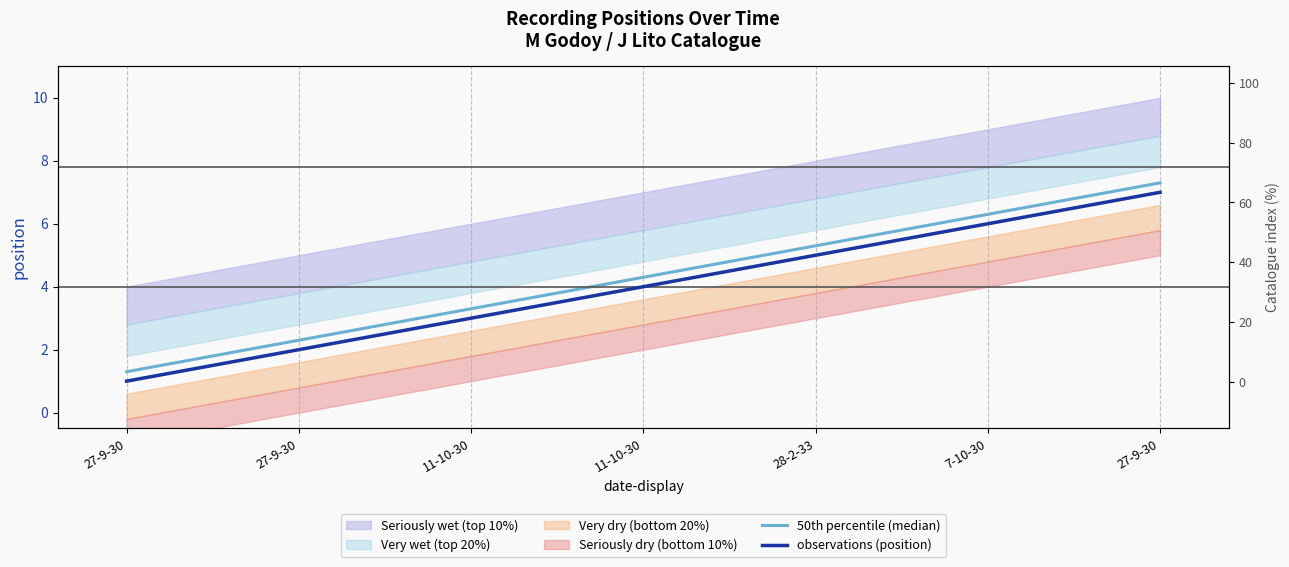

The value of 50th percentile (median) at 27-9-30 is 1.3. True or false?

True